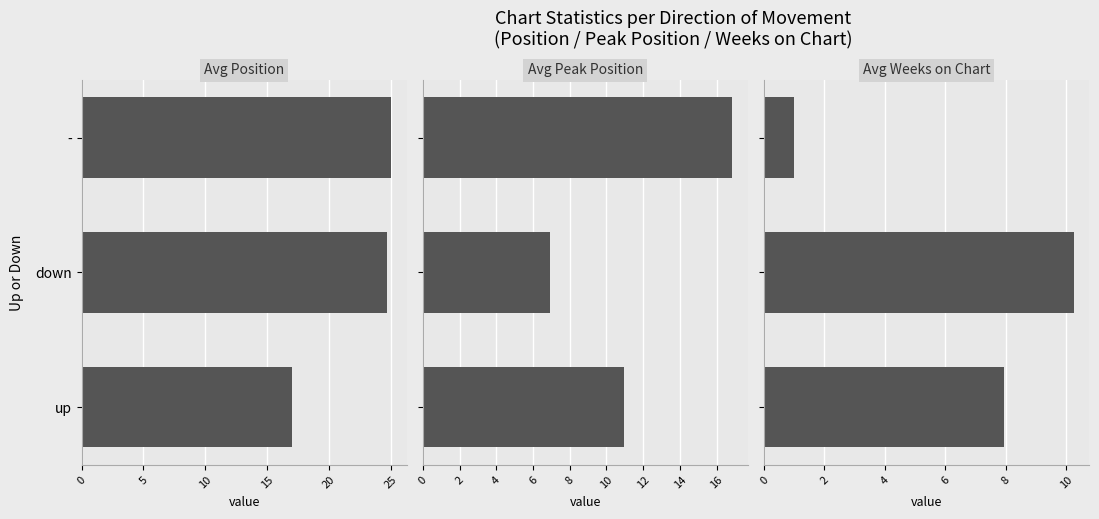

True or false: Avg Weeks on Chart has a value of 12.2 at up.

False